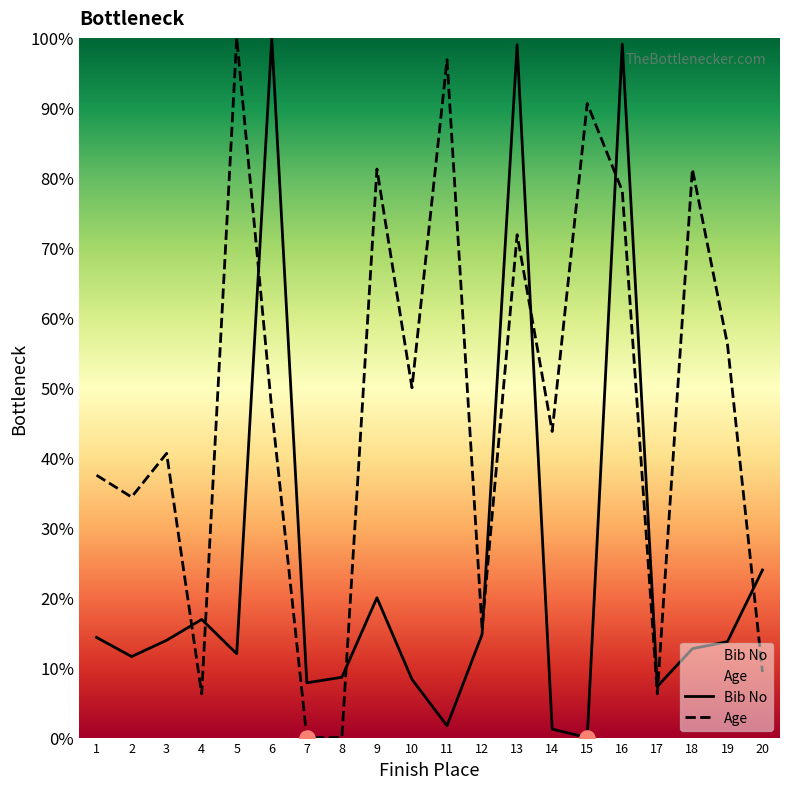

Is the value of Bib No at 3 greater than the value of Age at 20?

Yes